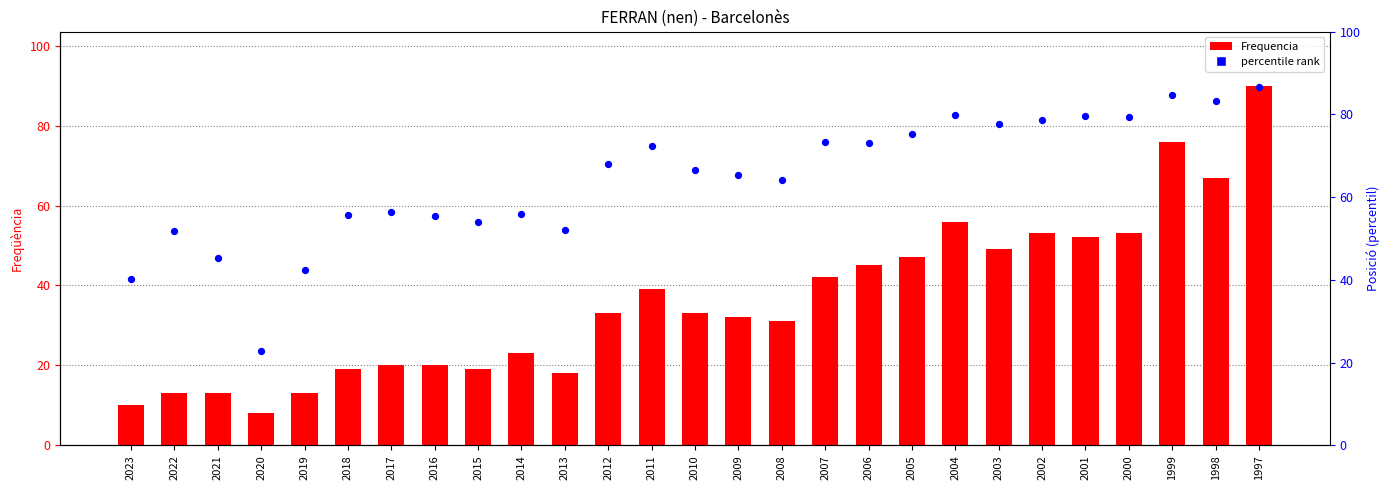

At which category is the sum across all series the highest?

1997